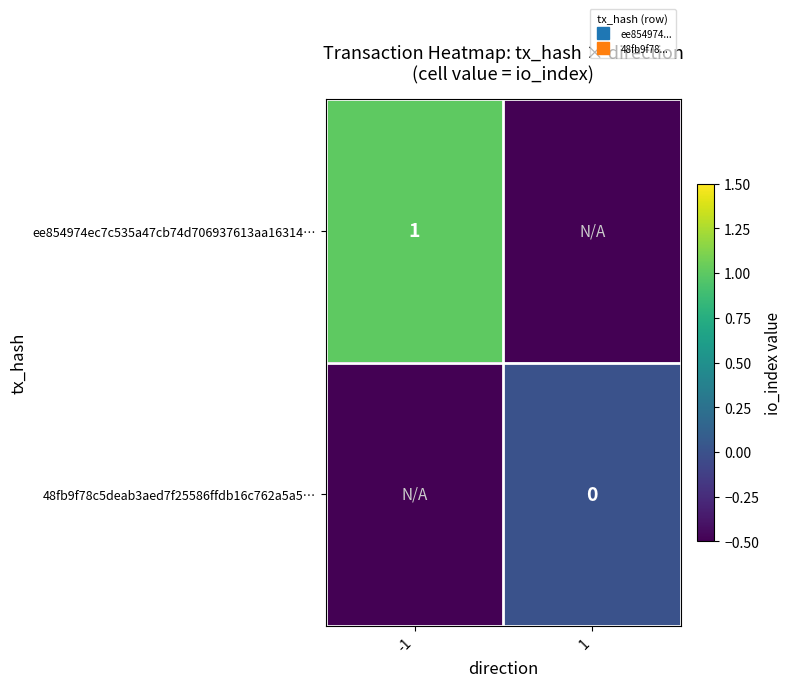

List the series in order of their overall mean, highest first.

ee854974ec7c535a47cb74d706937613aa16314…, 48fb9f78c5deab3aed7f25586ffdb16c762a5a5…